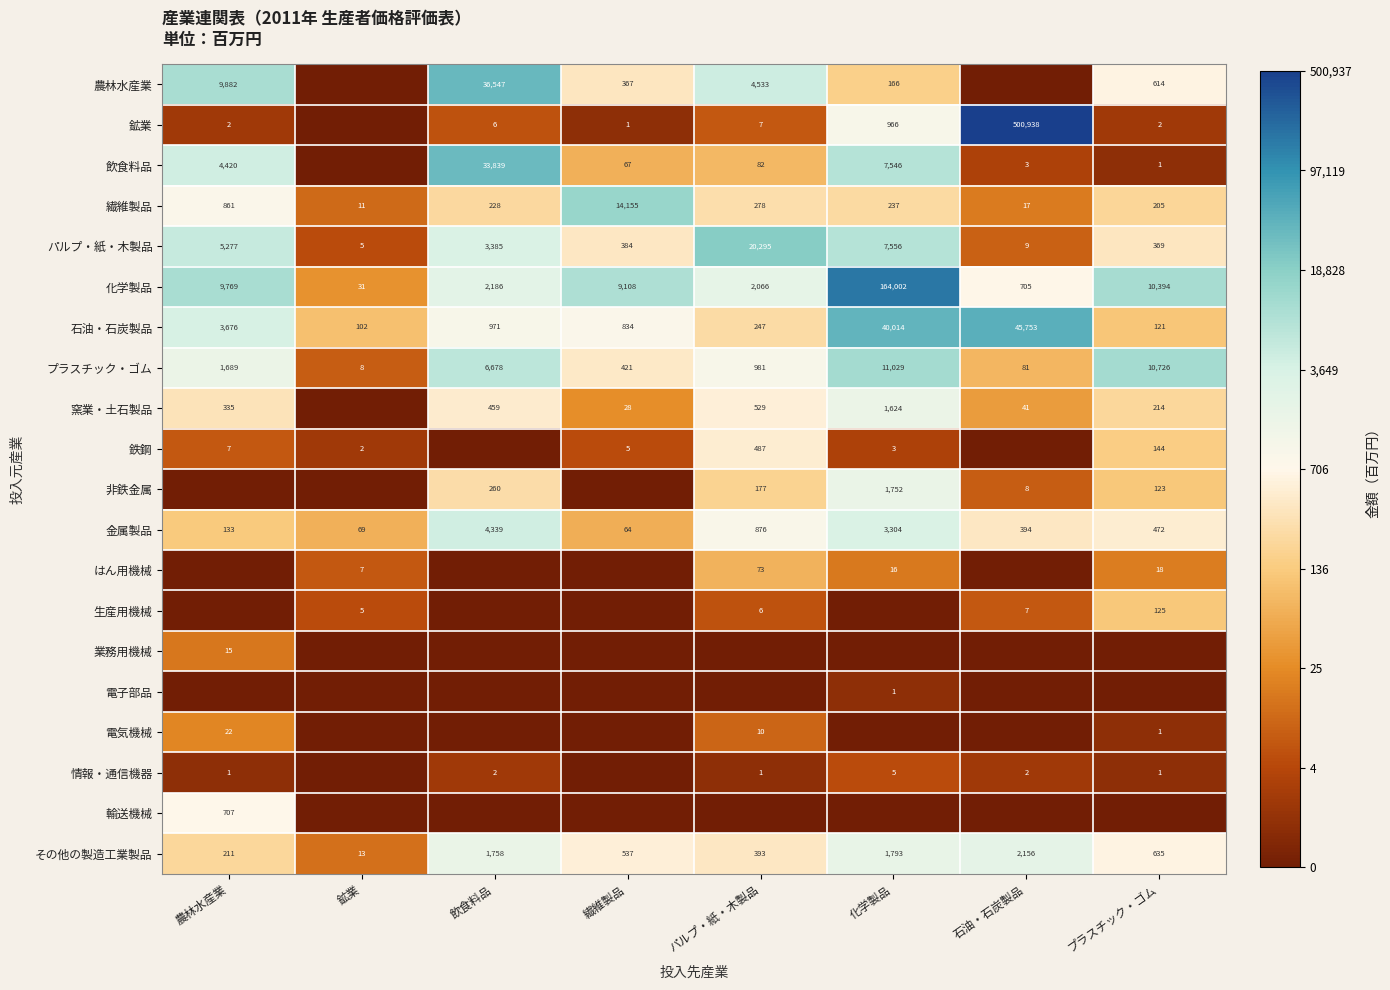

Count the number of categories in the chart.

8